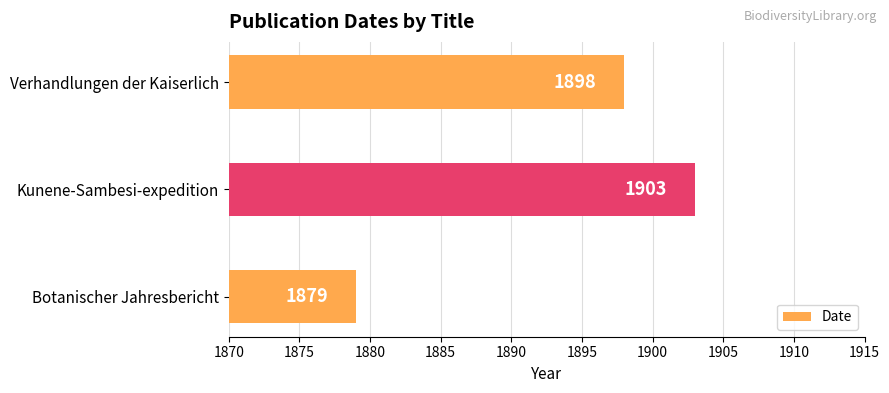

What is the maximum value shown in the chart?

1903